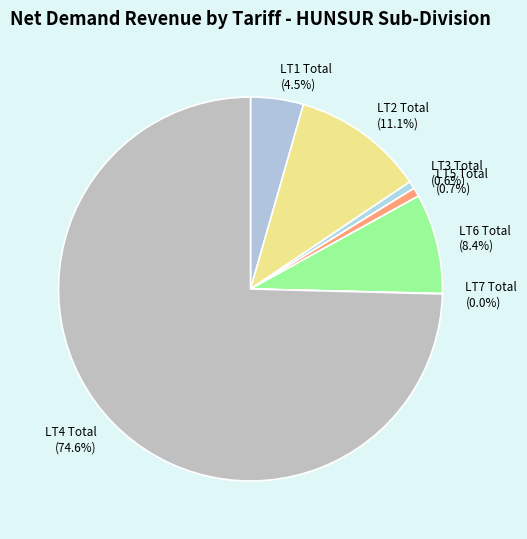

What percentage is NOT represented by LT6 Total (8.4%)?

91.6%